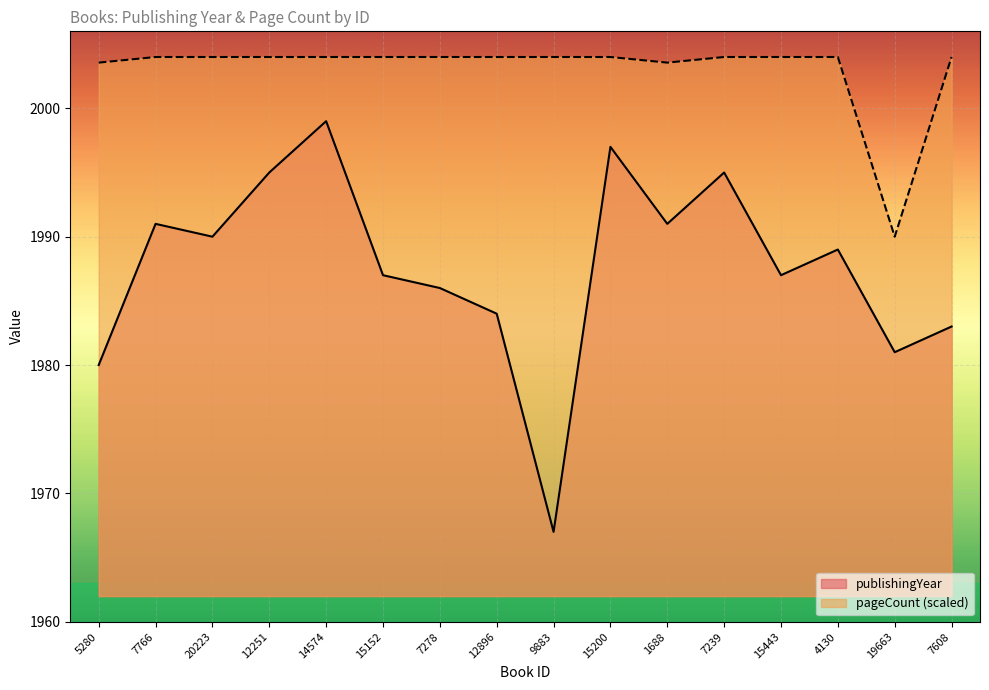

What is the difference between the pageCount values at 20223 and 1688?

0.4